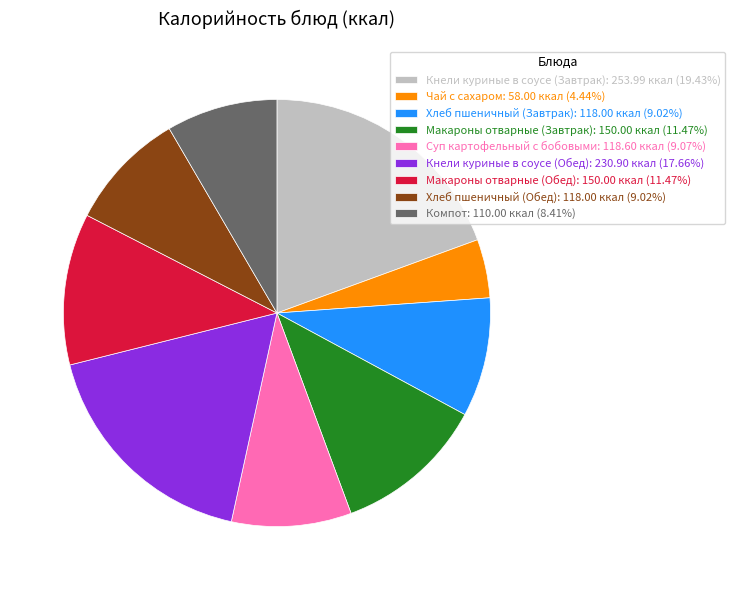

What is the ratio of the value at Кнели куриные в соусе (Обед): 230.90 ккал (17.66%) to the value at Хлеб пшеничный (Обед): 118.00 ккал (9.02%)?

2.0